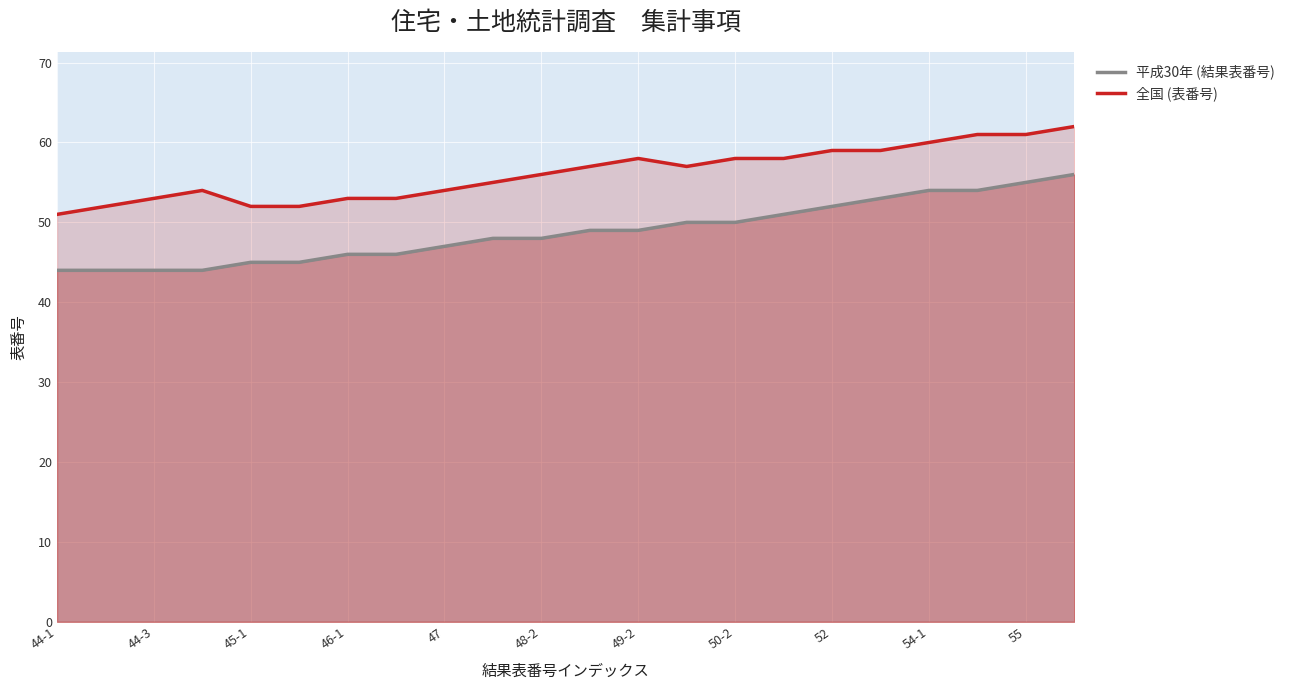

Where does the 平成30年 (結果表番号) series first go above 49?

13